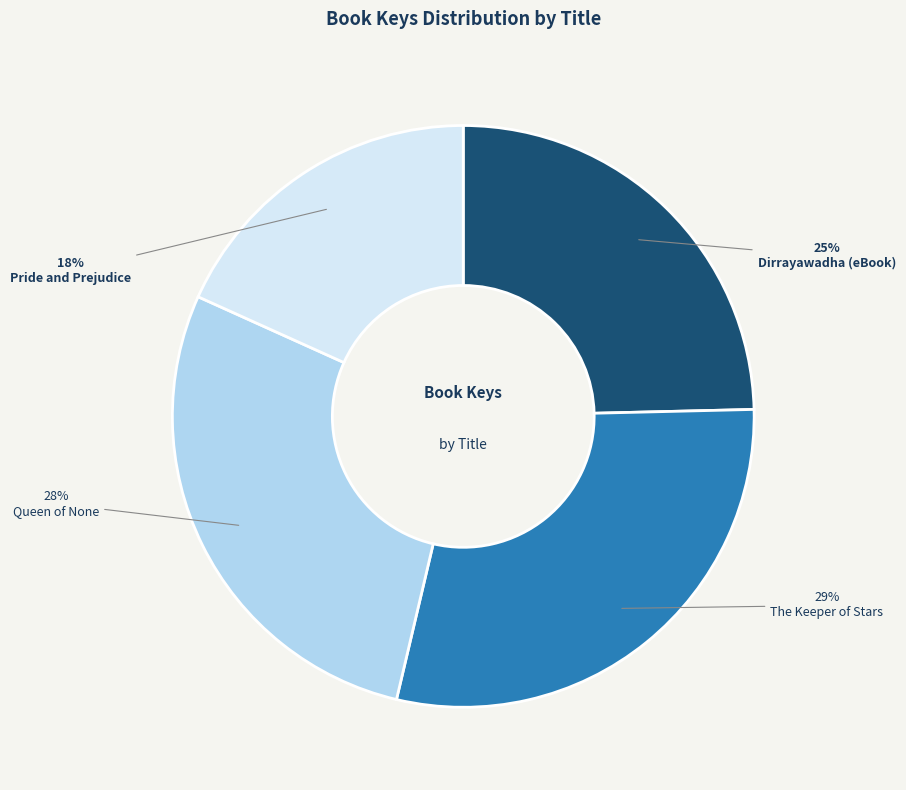

Count the number of slices in the pie.

4